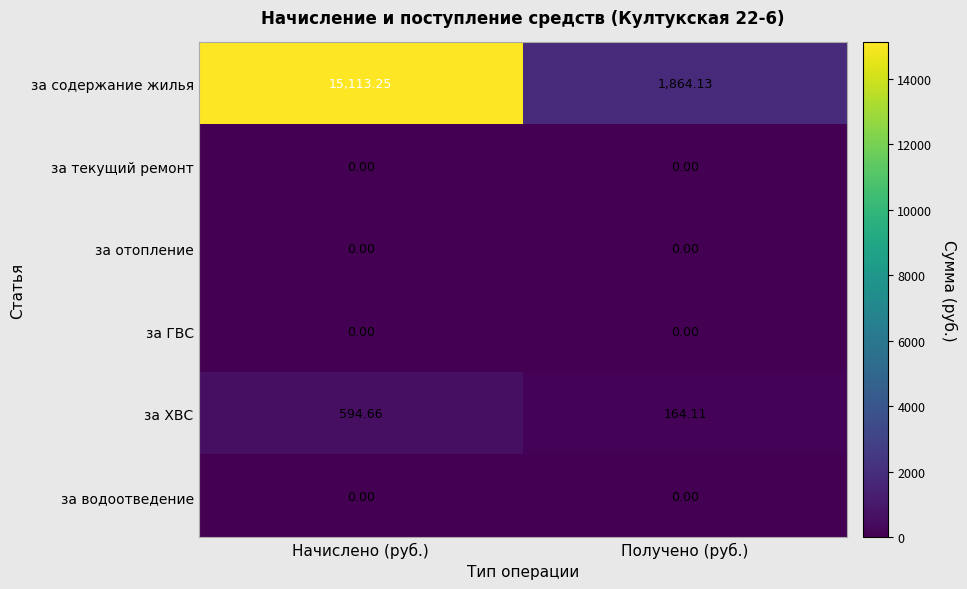

Count the number of data series in this chart.

6